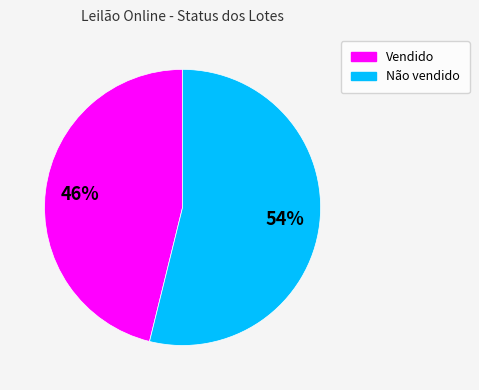

Which category accounts for the majority?

Não vendido